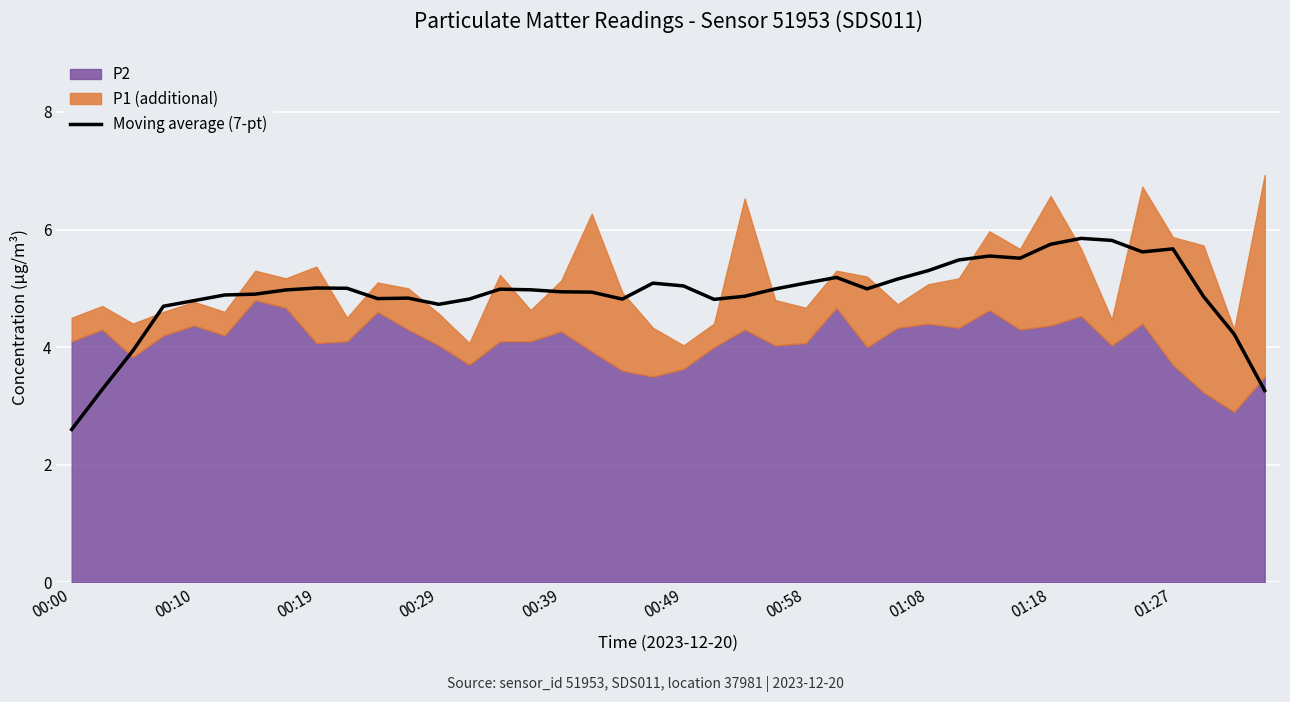

What is the difference between the maximum and minimum values?

3.2